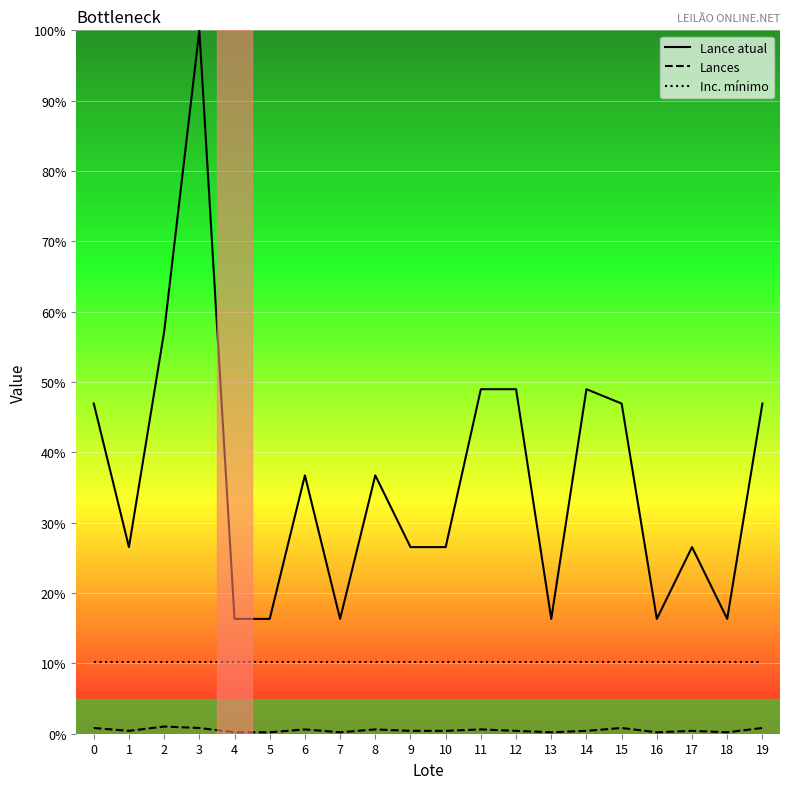

True or false: Lances and Inc. mínimo cross at least once.

False